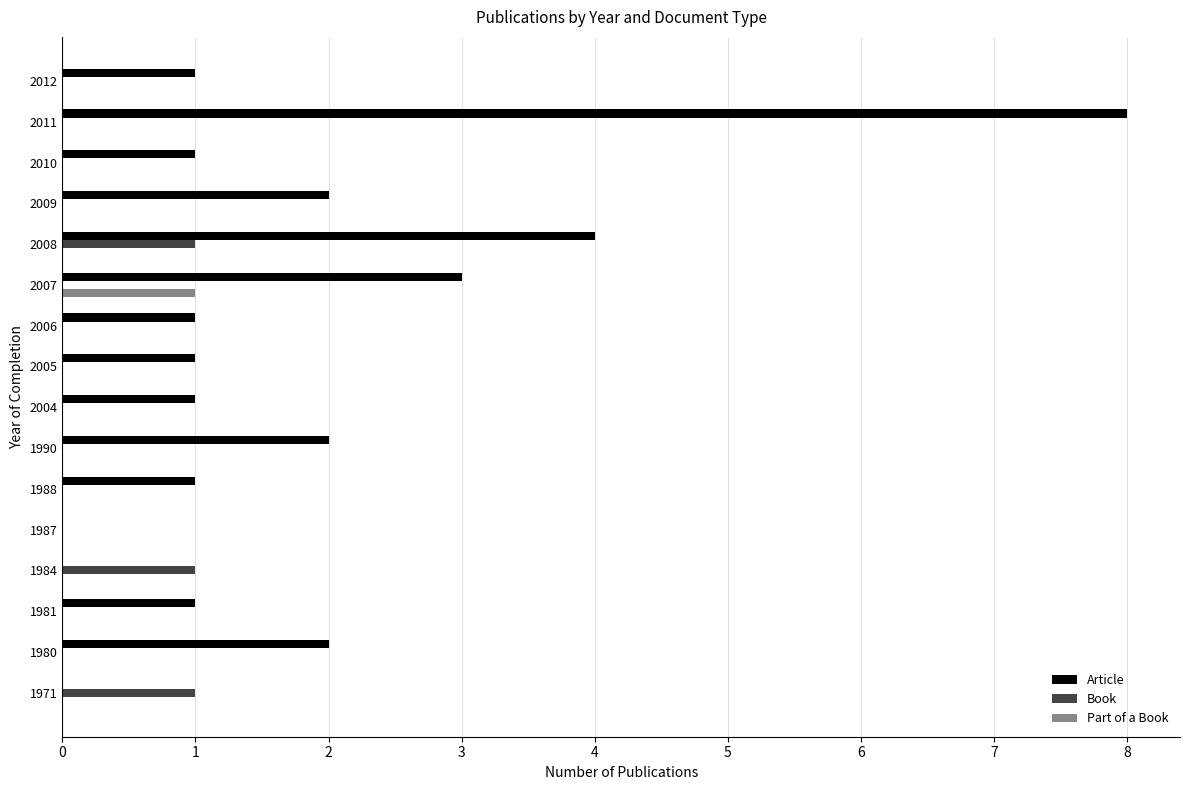

What is the greatest value displayed?

8